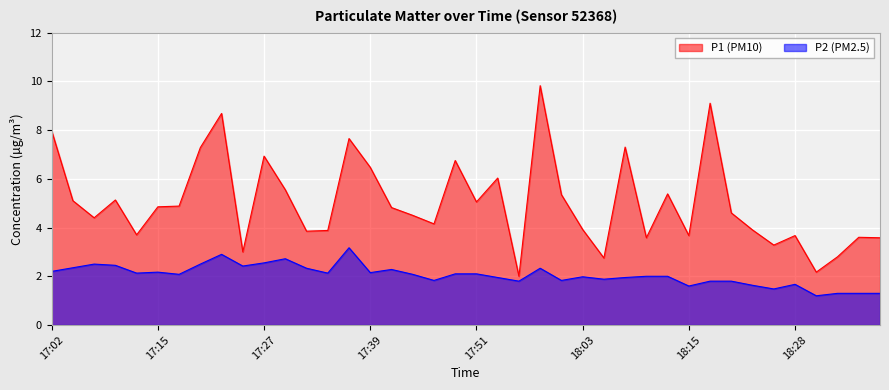

Rank the categories by P2 value from lowest to highest.

18:30, 18:33, 18:35, 18:37, 18:25, 18:15, 18:23, 18:28, 17:56, 18:18, 18:20, 17:46, 18:01, 18:06, 17:53, 18:08, 18:03, 18:11, 18:13, 17:17, 17:44, 17:49, 17:51, 17:12, 17:34, 17:39, 17:15, 17:02, 17:41, 17:32, 17:58, 17:05, 17:24, 17:10, 17:07, 17:19, 17:27, 17:29, 17:22, 17:36